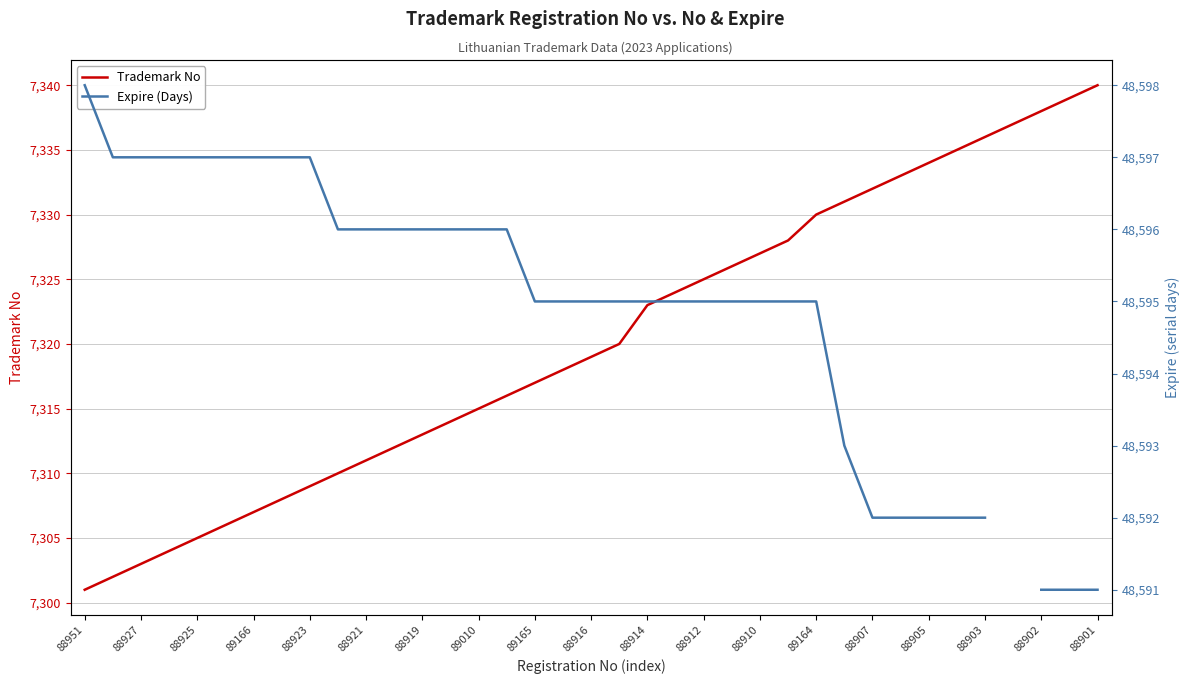

What is the highest value of the Trademark No series?

7340